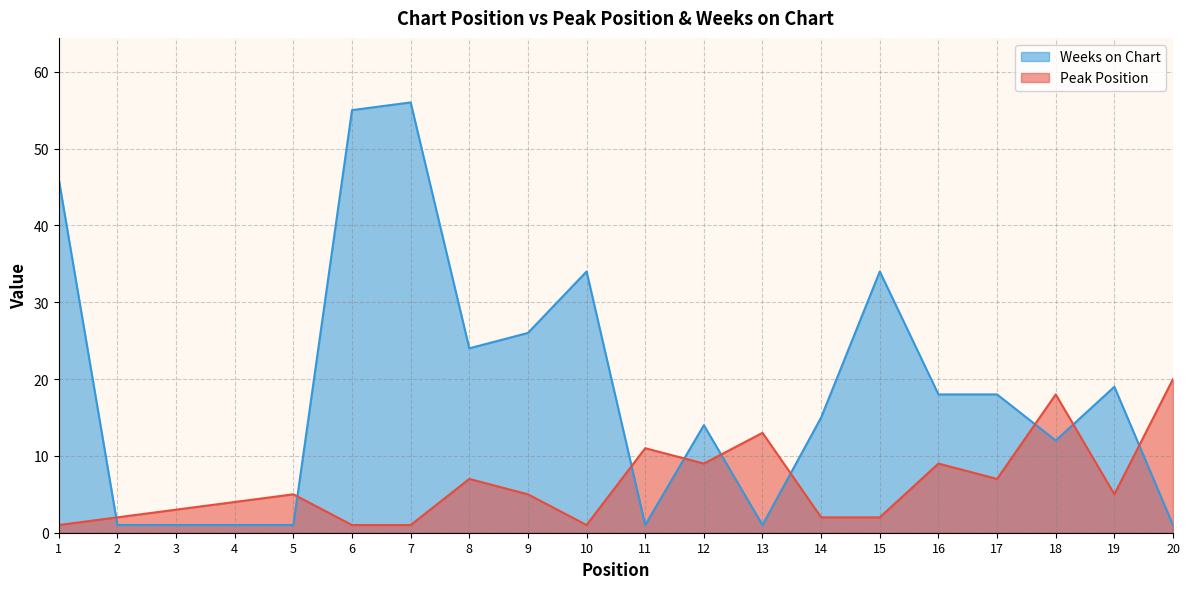

Which series ends up on top after the final intersection of Weeks on Chart and Peak Position?

Peak Position